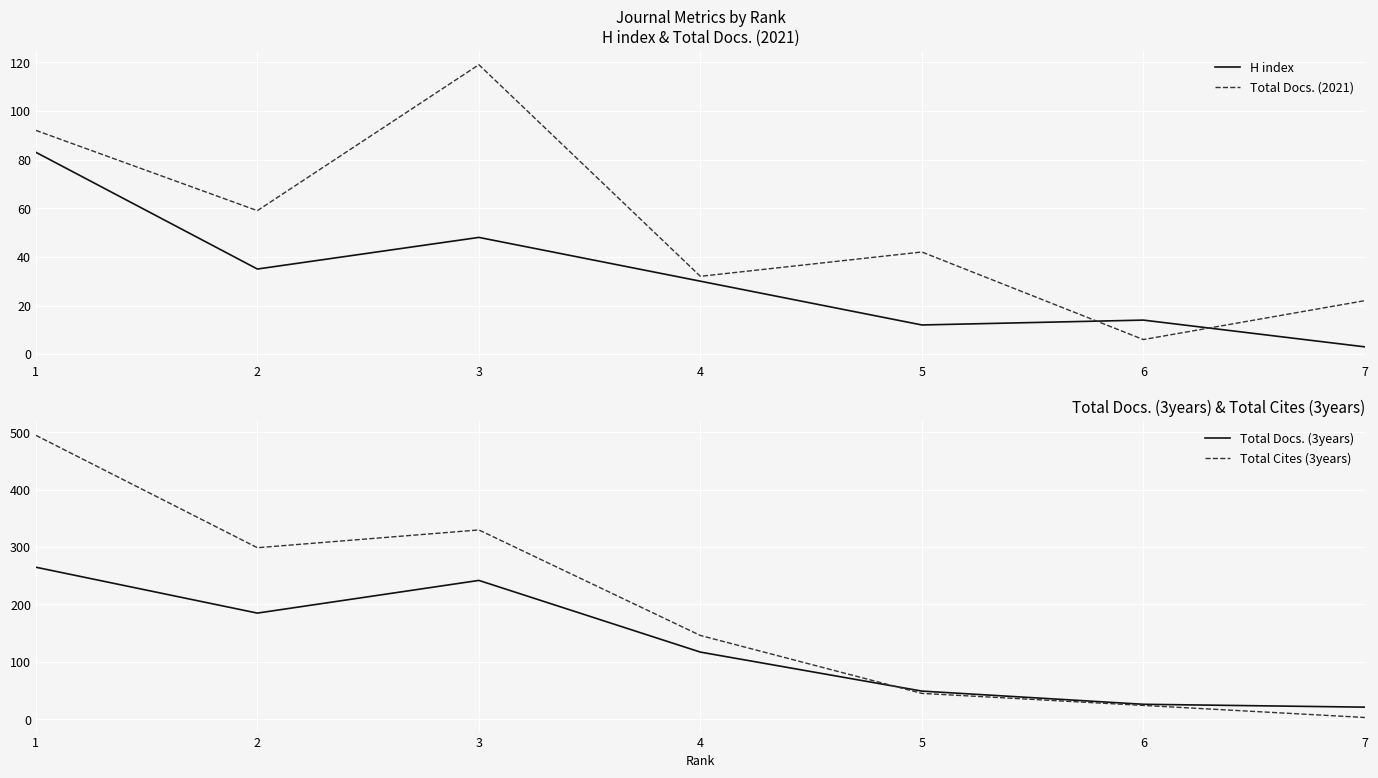

Reading left to right, extract all data points from this chart.

H index: 83	35	48	30	12	14	3
Total Docs. (2021): 92	59	119	32	42	6	22
Total Docs. (3years): 265	185	242	117	49	26	21
Total Cites (3years): 495	299	330	146	45	24	3